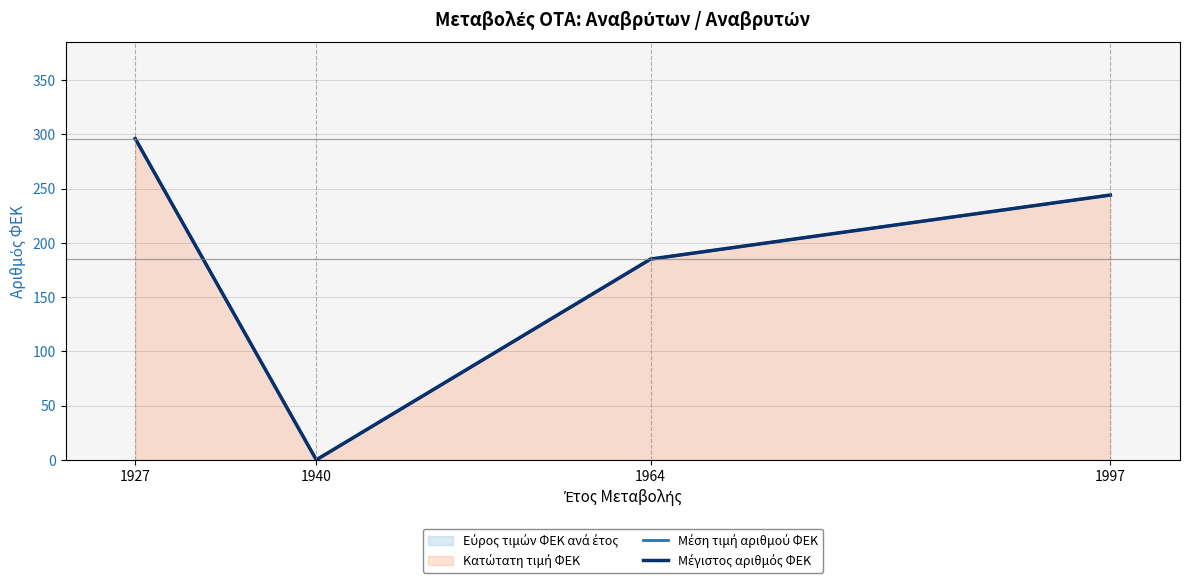

Which series has the largest range (max minus min)?

Μέση τιμή αριθμού ΦΕΚ